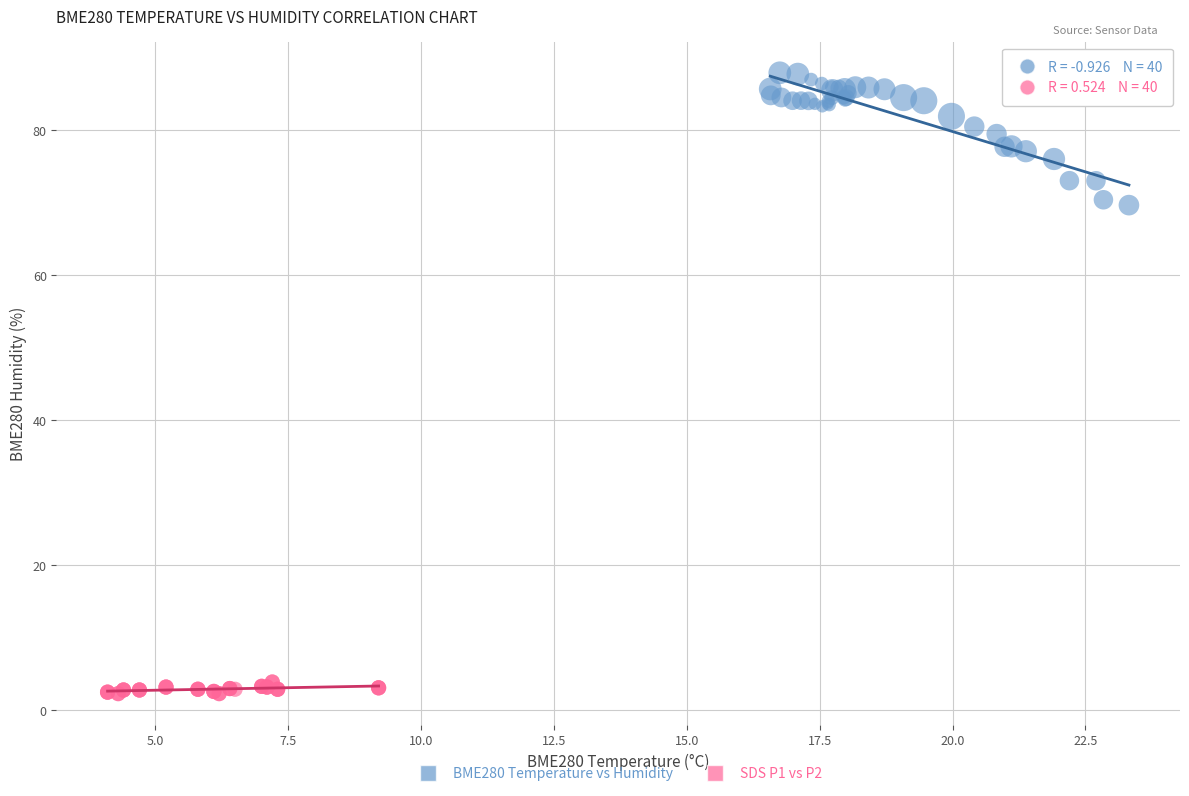

Which series reaches the minimum Y coordinate?

SDS P1 vs P2